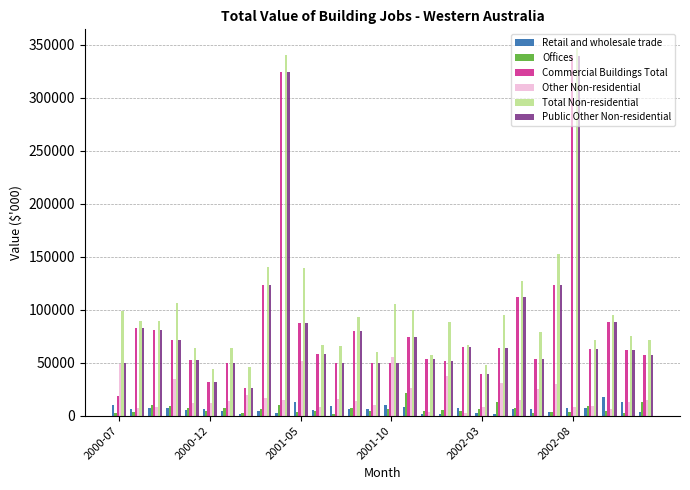

What is the average value of the Commercial Buildings Total series?

82730